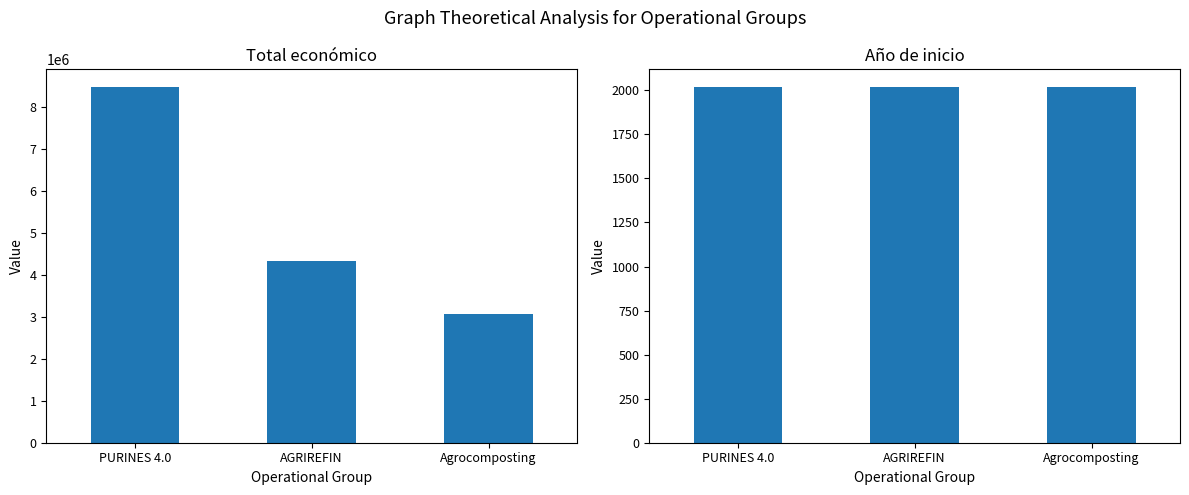

Reading left to right, what are all the values shown in this chart?

Total económico: 8484999	4337624	3079833
Año de inicio: 2018	2017	2018